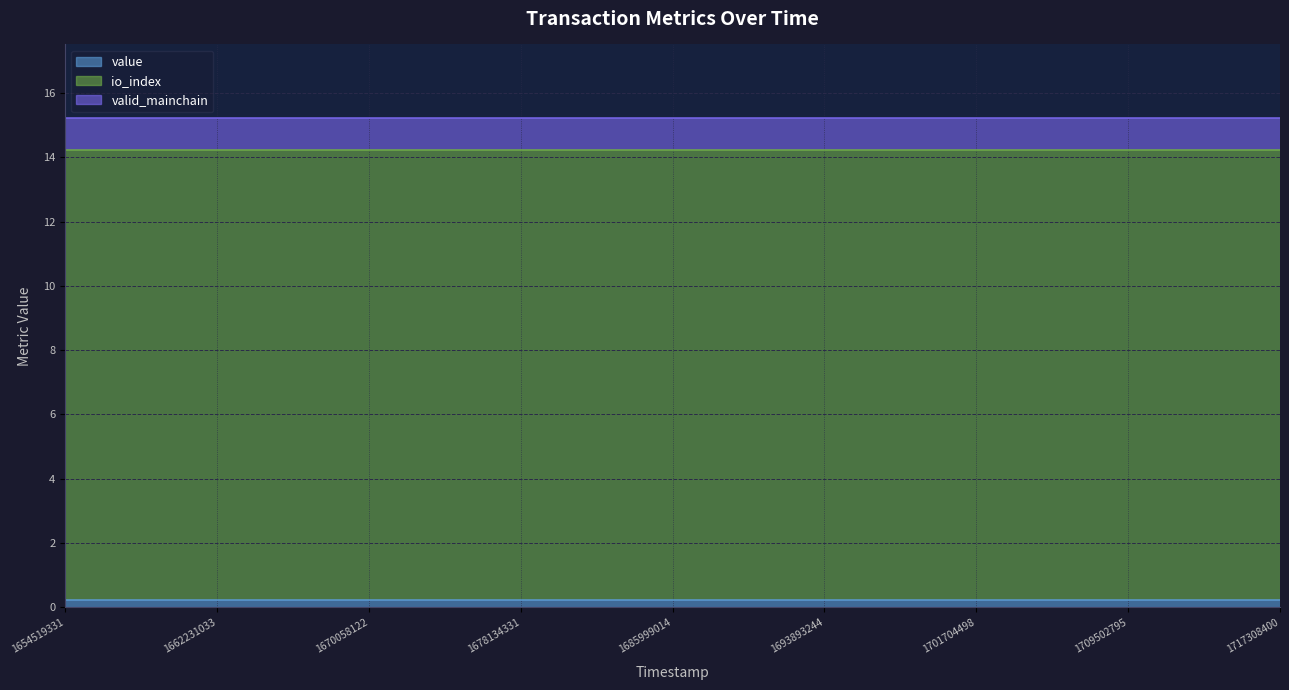

What is the greatest value displayed?

14.0